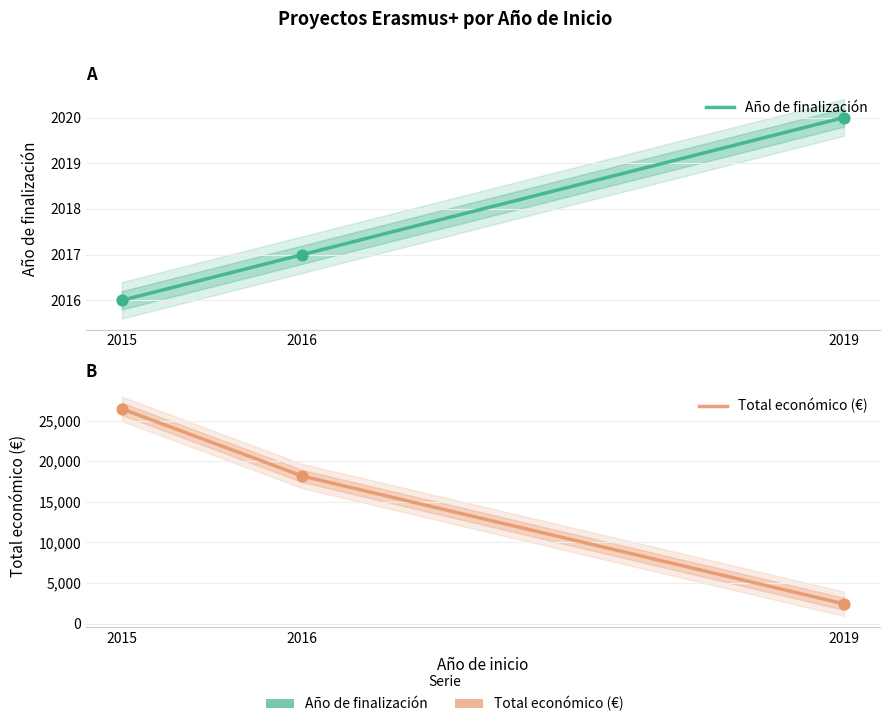

What is the total value across all series at 2015?

28458